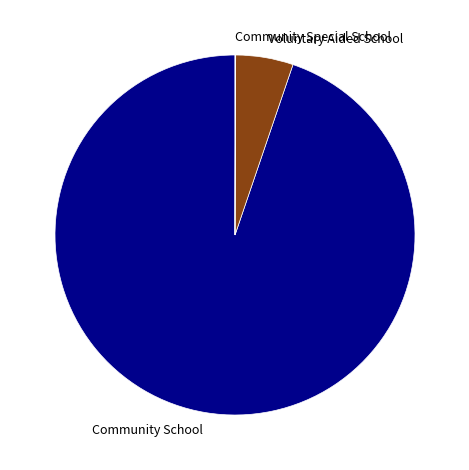

Does any single category account for the majority?

Yes